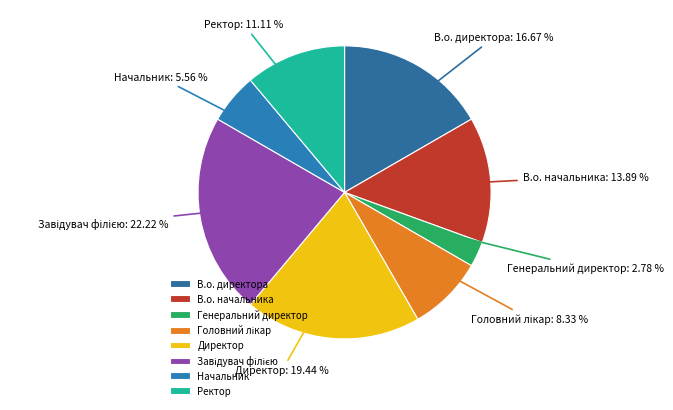

How many segments does this pie chart have?

8